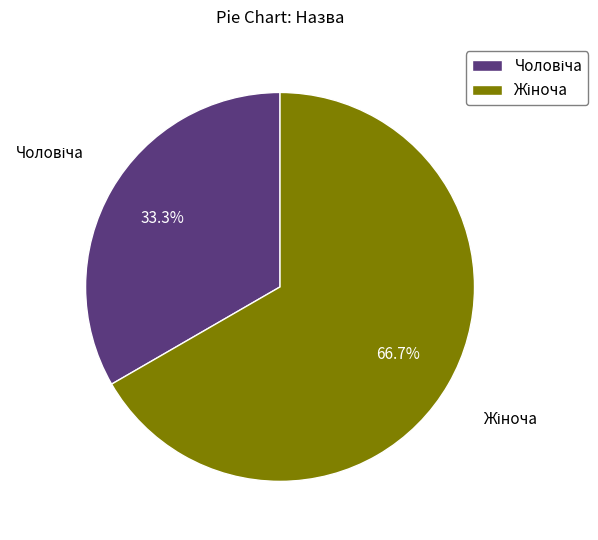

Is there any slice that represents more than half of the pie?

Yes